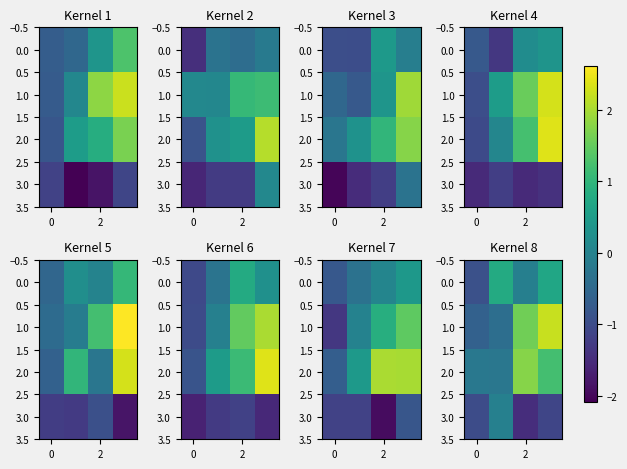

Where does the 2.0 series first go above 1?

2